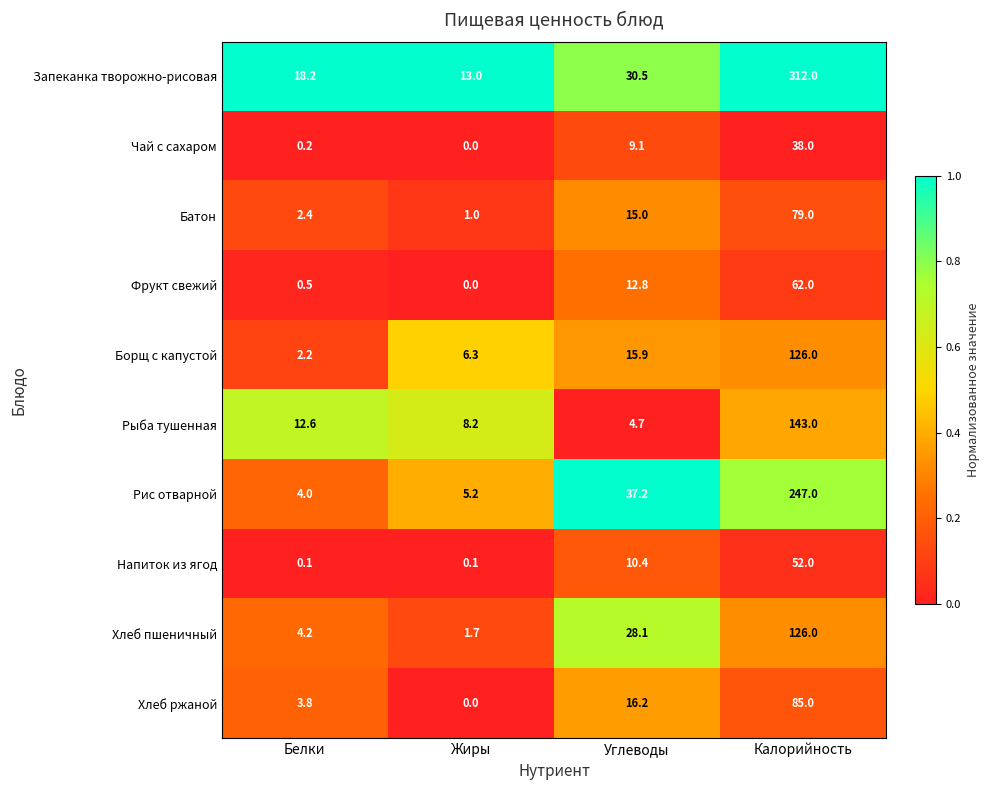

Is the value of Батон at Калорийность greater than the value of Фрукт свежий at Углеводы?

Yes